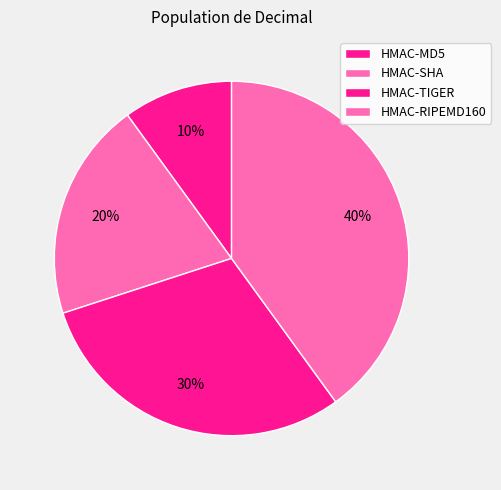

Is it true that HMAC-TIGER is 24% of the pie?

False